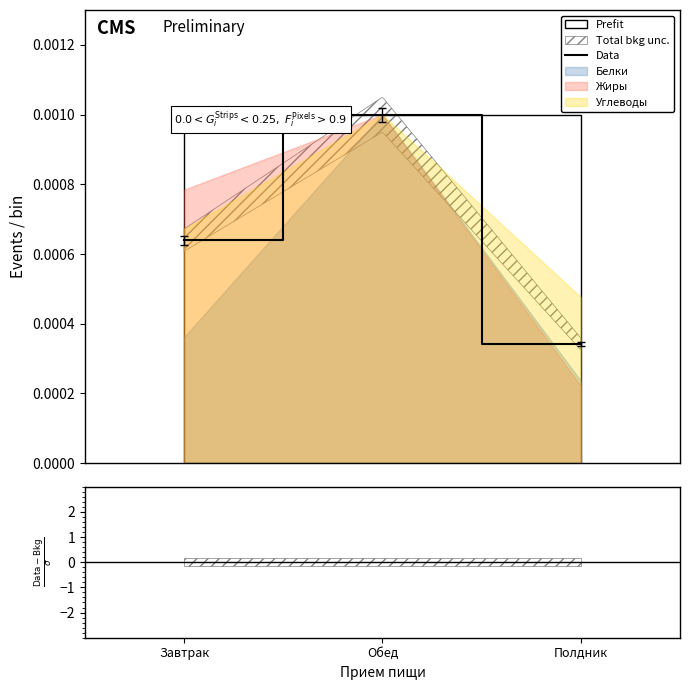

Which category has the highest value across all series?

Обед